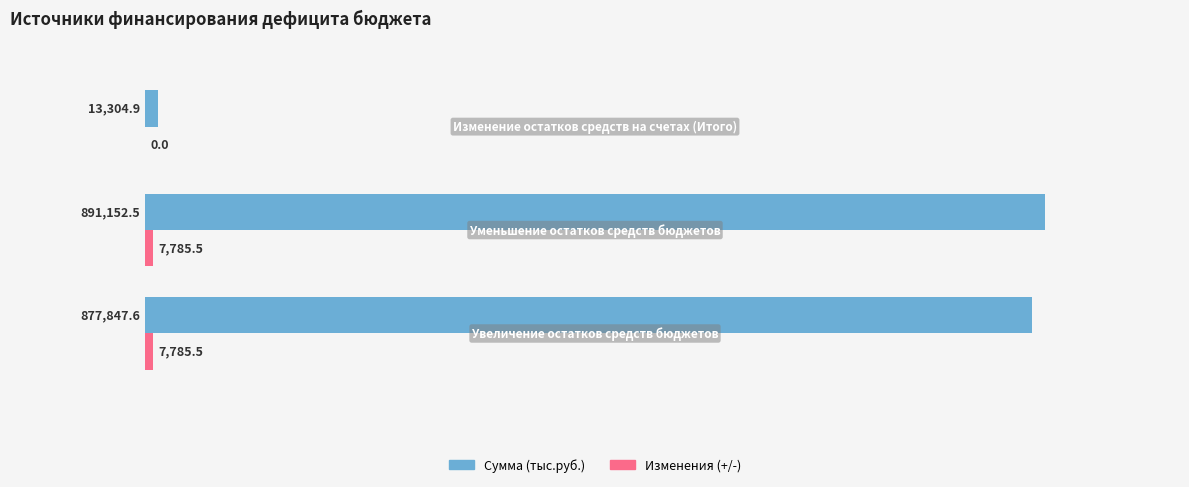

Which series has the largest total across all categories?

Сумма (тыс.руб.)